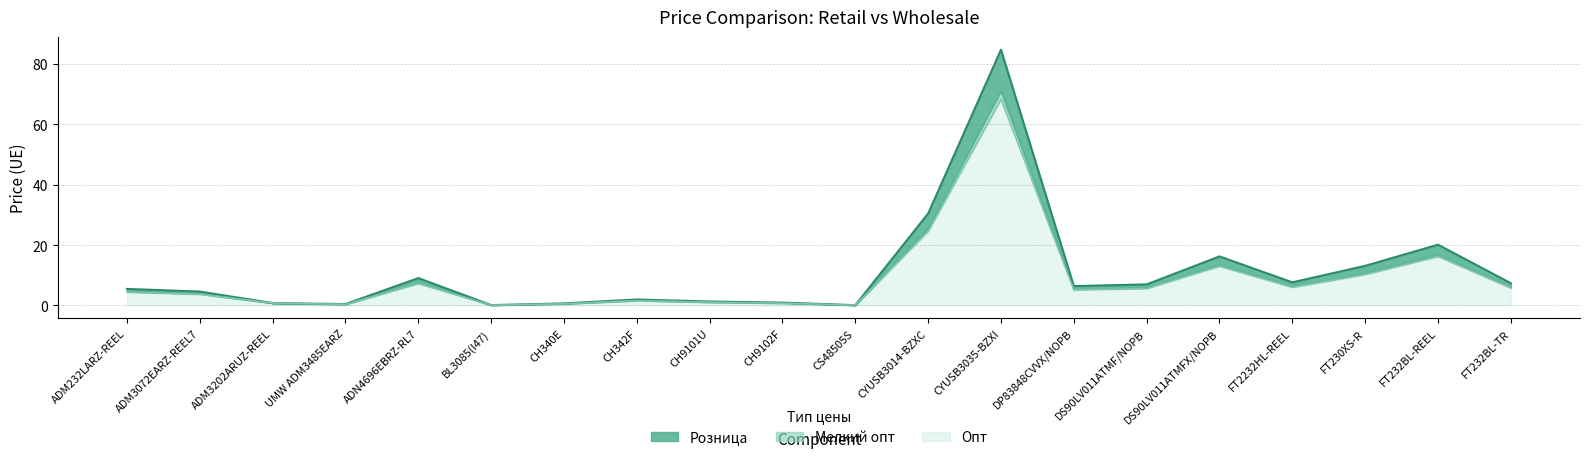

Rank the series by their average value, from highest to lowest.

Розница, Мелкий опт, Опт